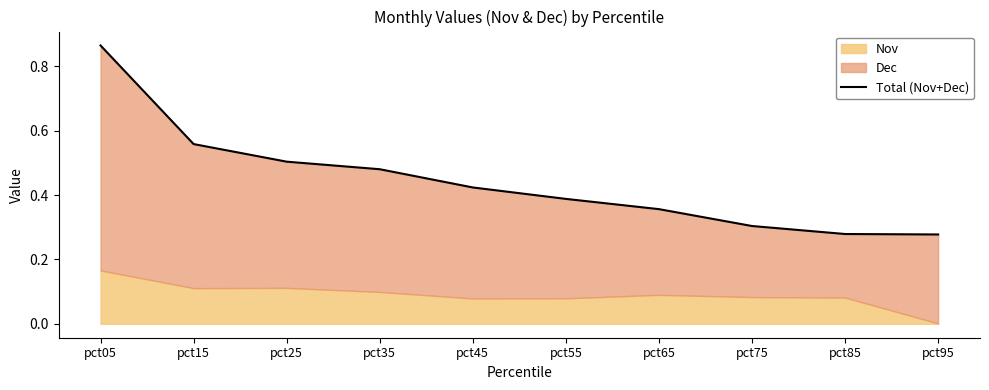

What is the value of the 2nd point from the left?

0.6